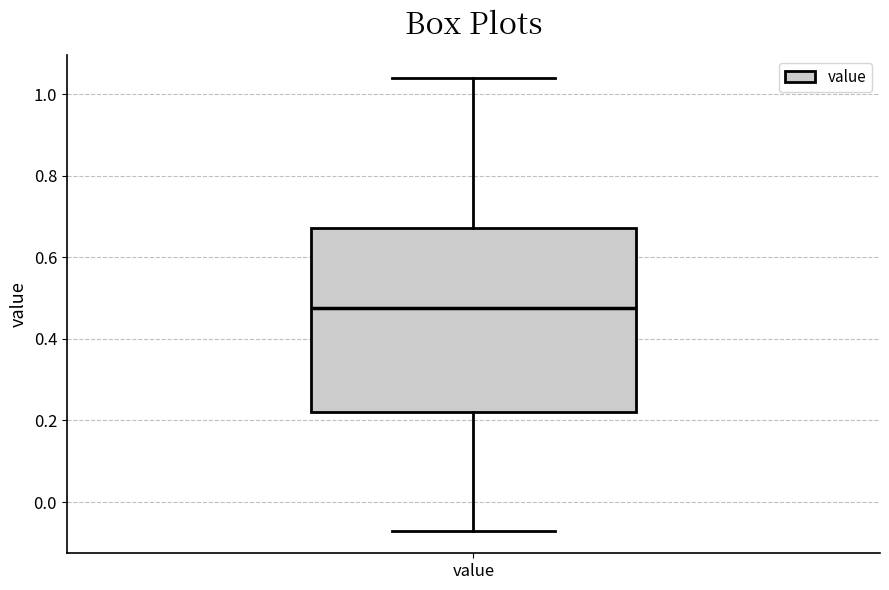

Transcribe this box plot: give where the median line is, the range the box spans, and where the two whiskers end, as read against the y-axis. The values are not printed on the chart, so give them approximately, as read against the axis.

median 0.48, box 0.22 to 0.68, whiskers -0.06 to 1.04